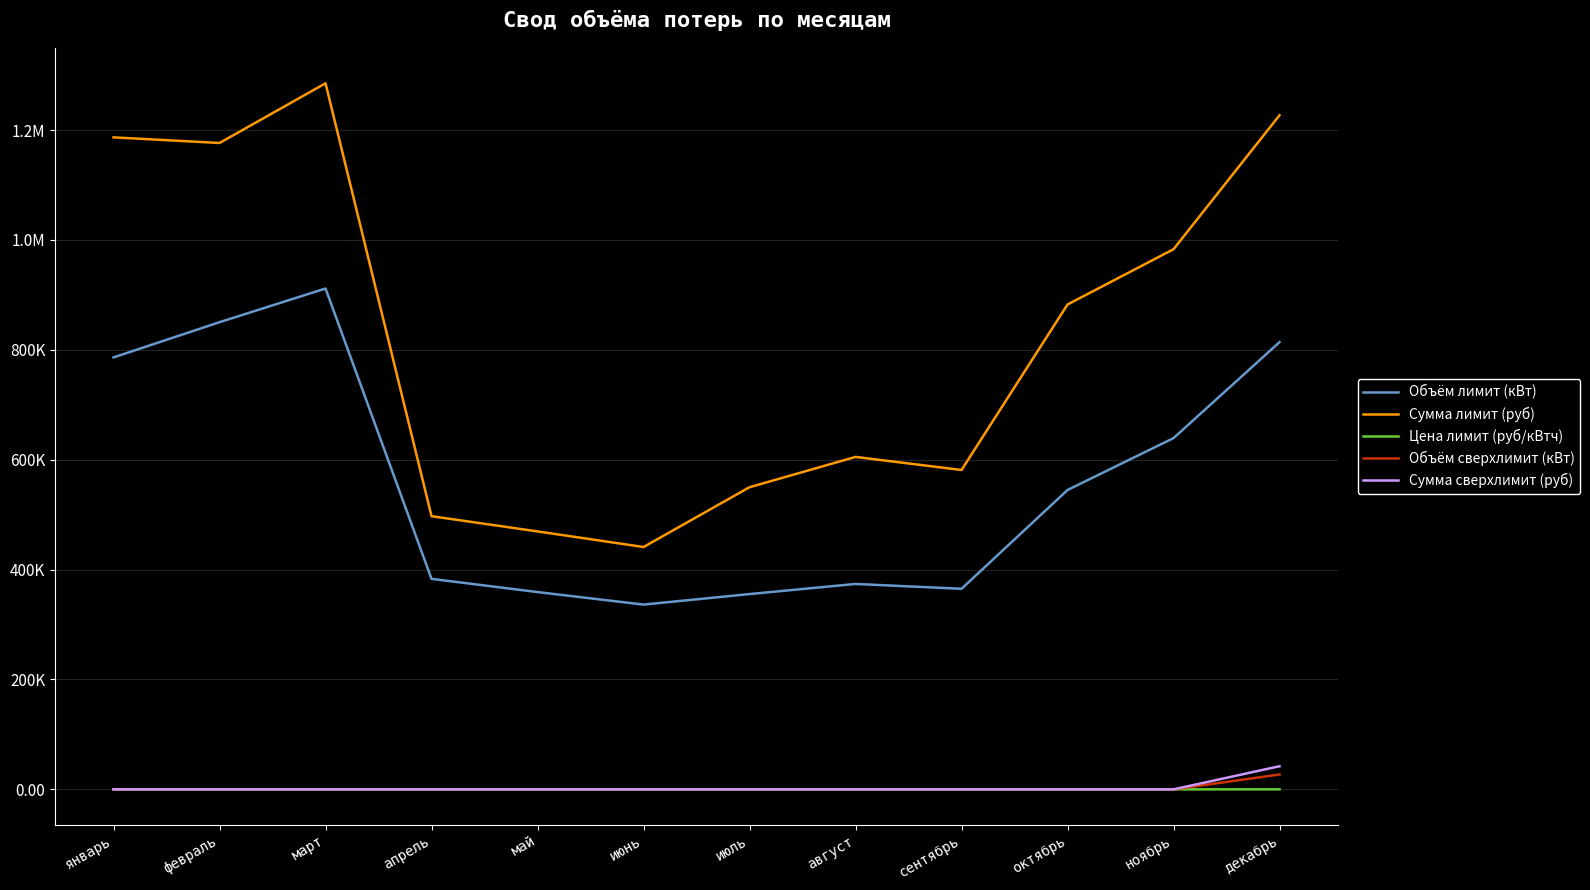

Reading right to left, transcribe all the data shown in this chart.

Объём лимит (кВт): декабрь=814000.0	ноябрь=639338.0	октябрь=544892.0	сентябрь=365043.0	август=373873.0	июль=355460.0	июнь=336303.0	май=359080.0	апрель=383120.0	март=911617.0	февраль=850319.0	январь=786199.0
Сумма лимит (руб): декабрь=1227023.6	ноябрь=983116.4	октябрь=882534.3	сентябрь=581309.1	август=605087.3	июль=549939.3	июнь=441091.7	май=469486.3	апрель=497205.5	март=1285124.7	февраль=1176509.9	январь=1186720.2
Цена лимит (руб/кВтч): декабрь=1.5	ноябрь=1.5	октябрь=1.6	сентябрь=1.6	август=1.6	июль=1.5	июнь=1.3	май=1.3	апрель=1.3	март=1.4	февраль=1.4	январь=1.5
Объём сверхлимит (кВт): декабрь=27059.0	ноябрь=0.0	октябрь=0.0	сентябрь=0.0	август=0.0	июль=0.0	июнь=0.0	май=0.0	апрель=0.0	март=0.0	февраль=0.0	январь=0.0
Сумма сверхлимит (руб): декабрь=42085.1	ноябрь=0.0	октябрь=0.0	сентябрь=0.0	август=0.0	июль=0.0	июнь=0.0	май=0.0	апрель=0.0	март=0.0	февраль=0.0	январь=0.0